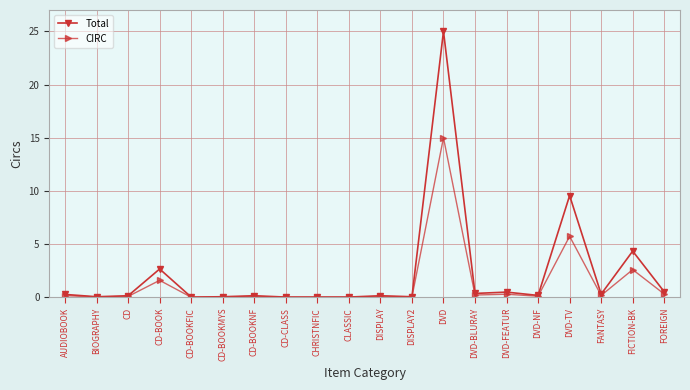

What is the maximum value for CIRC?

15.0